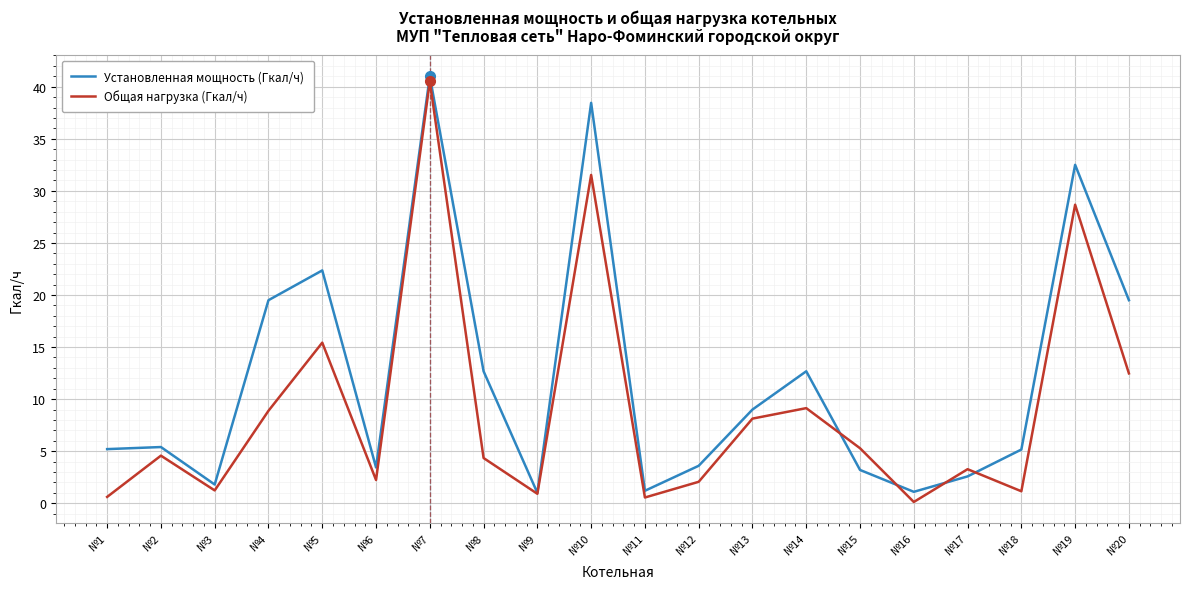

Which series changed the most between №1 and №2?

Общая нагрузка (Гкал/ч)